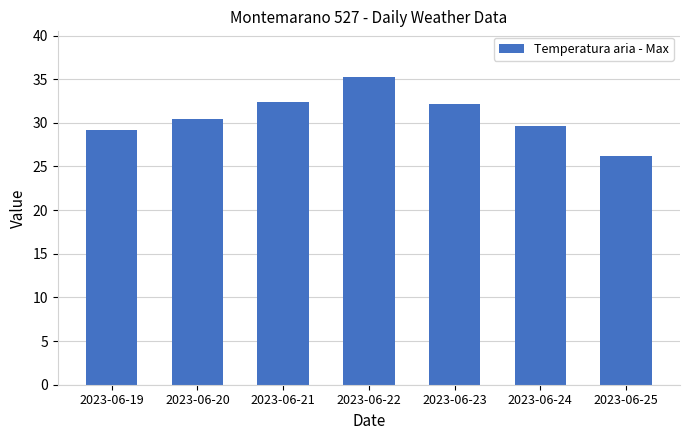

The value at 2023-06-21 is 44.3. True or false?

False